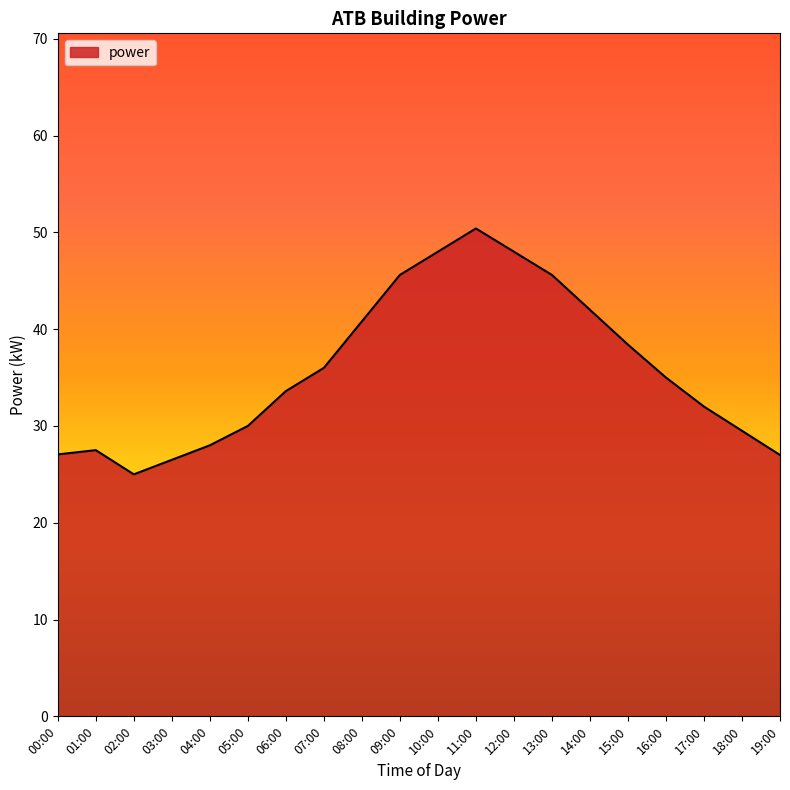

Which category has the lowest value across all series?

02:00